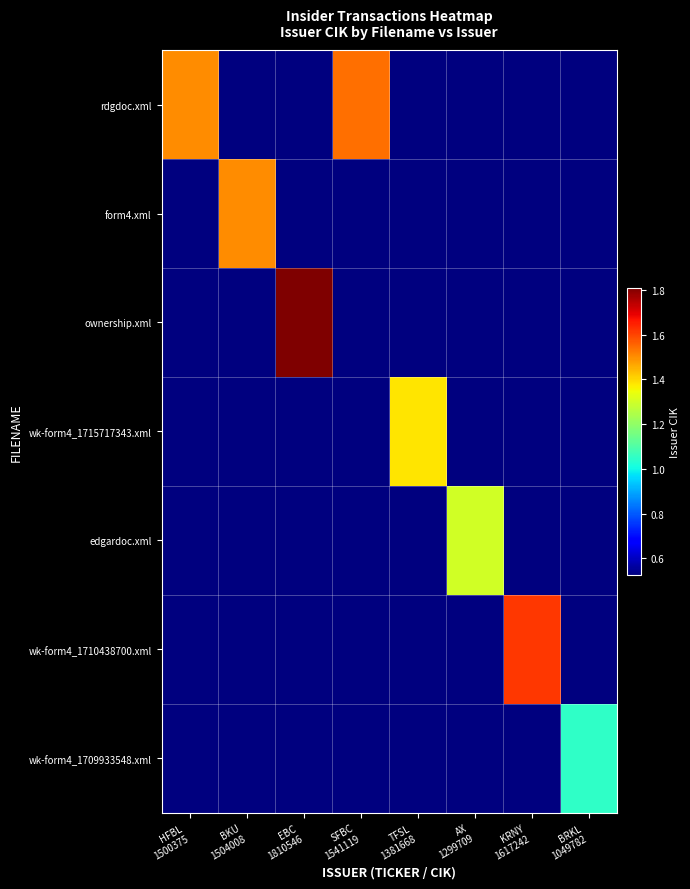

How many series are shown in this chart?

7